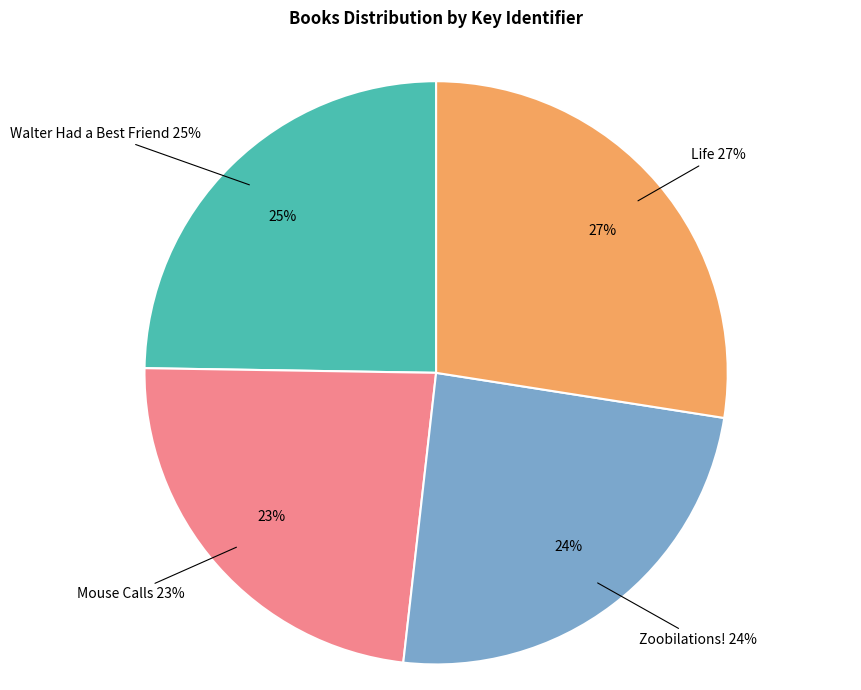

To the nearest percent, what is the average slice percentage?

25%